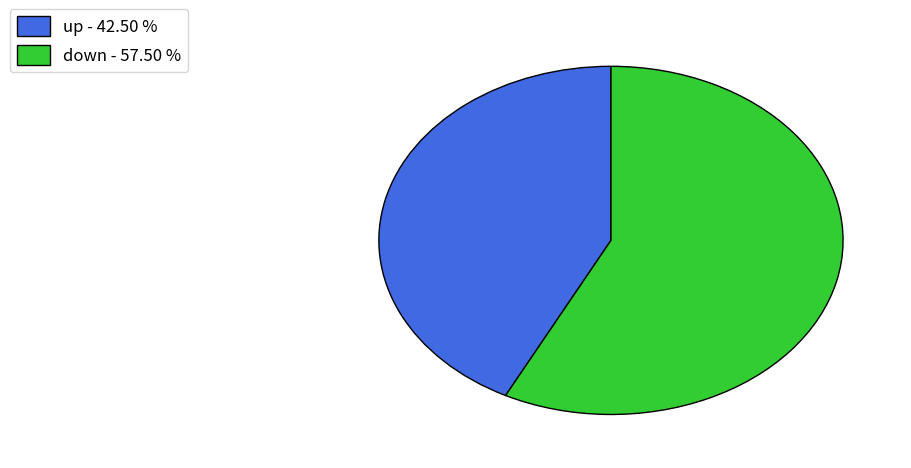

Does down - 57.50 % account for over 50% of the chart?

Yes